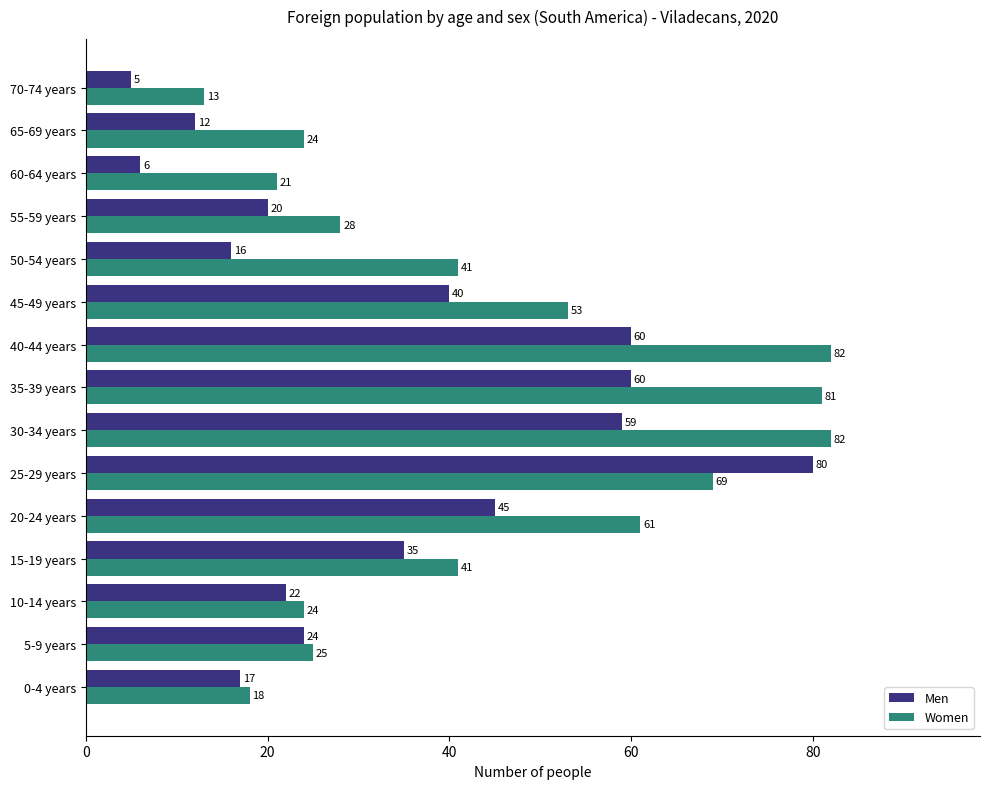

What is the greatest value displayed?

82